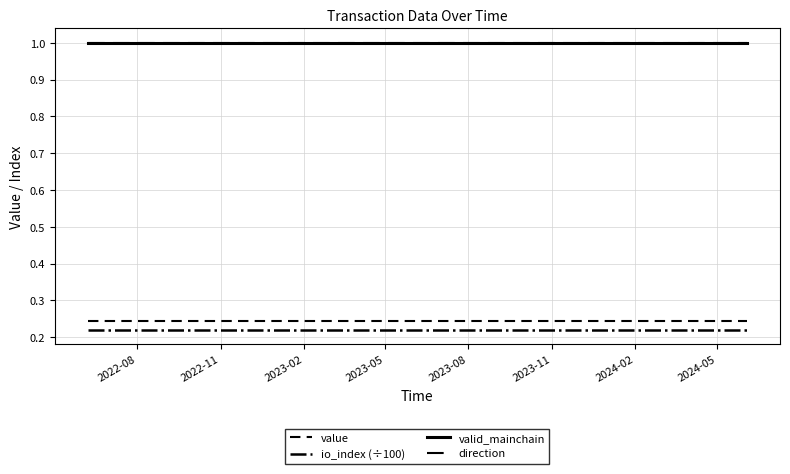

What is the lowest value of the io_index (÷100) series?

0.2